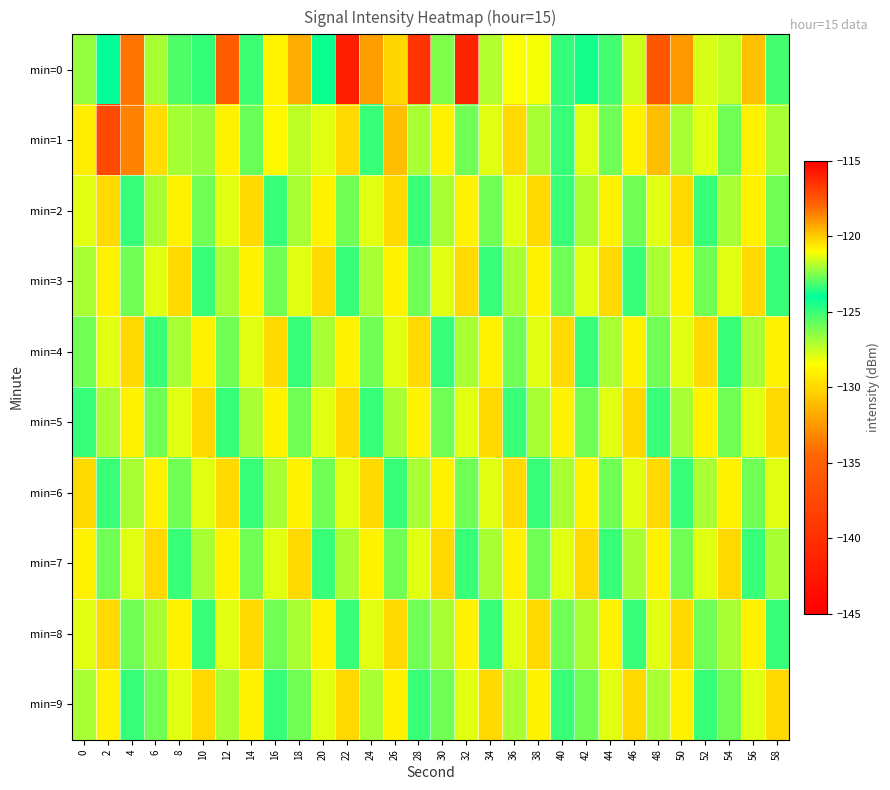

Rank the series by their maximum value, from highest to lowest.

min=0, min=1, min=2, min=3, min=4, min=5, min=6, min=7, min=8, min=9